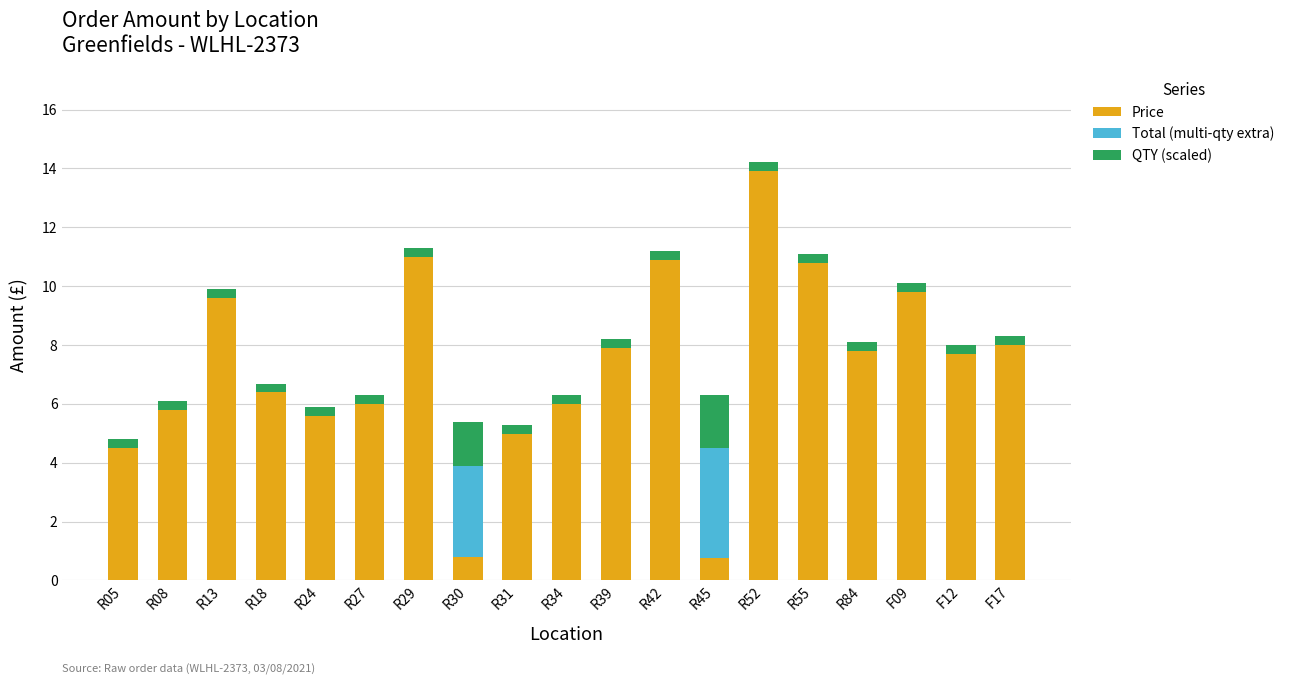

At which label does Price reach its peak?

R52